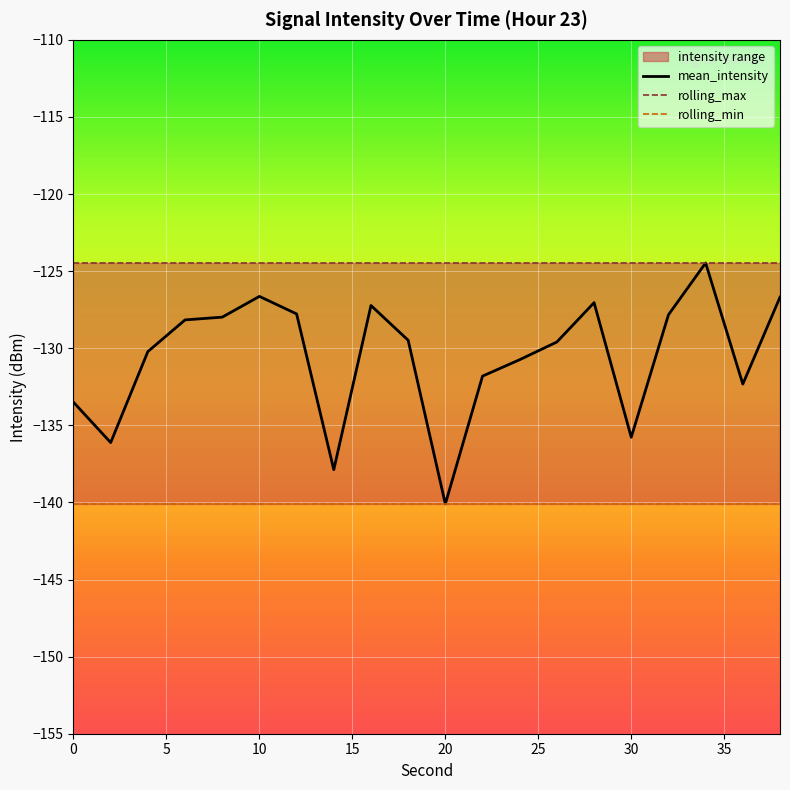

What is the lowest value of the rolling_min series?

-140.1